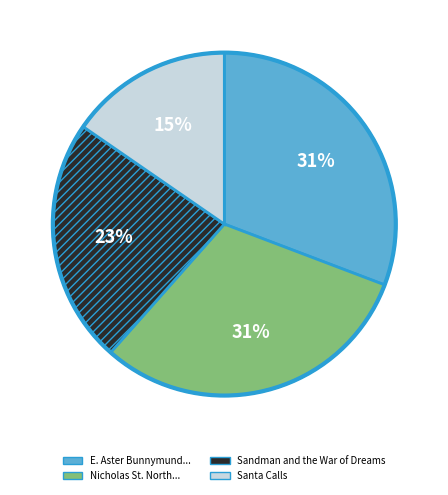

How many slices are in this pie chart?

4